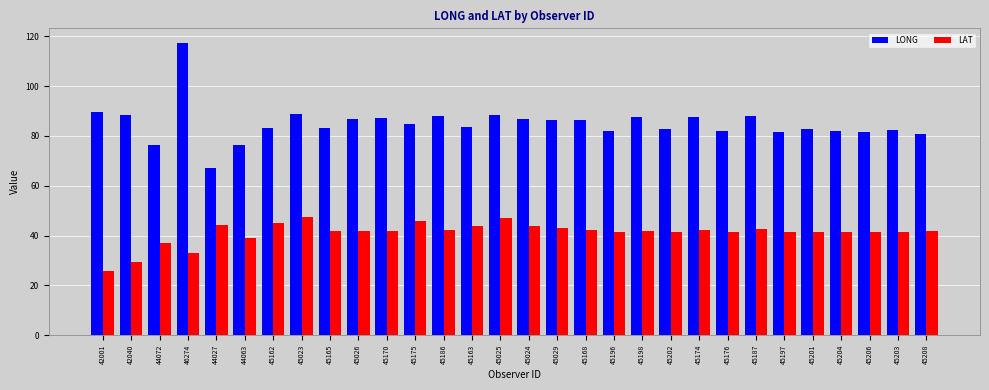

The LAT series shows 8.5 at 45198. True or false?

False